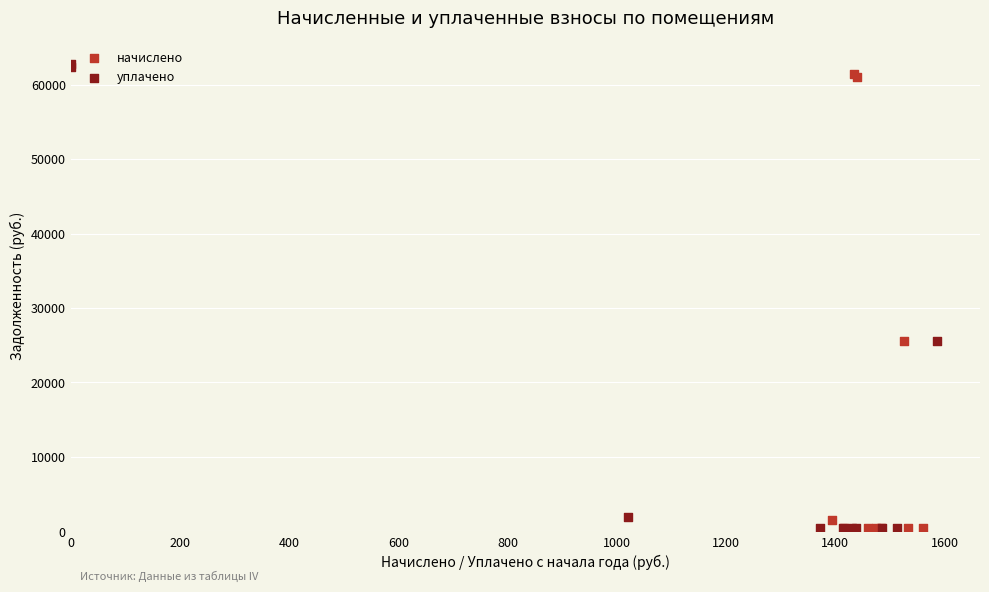

Which series has the largest Y range (max minus min)?

уплачено